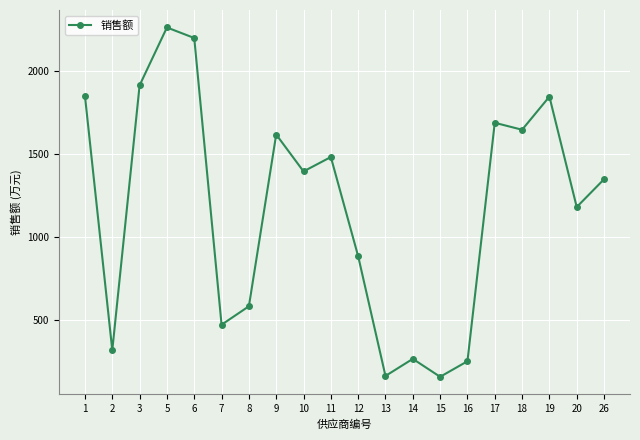

True or false: there are more than 1 points higher than both neighbors.

True